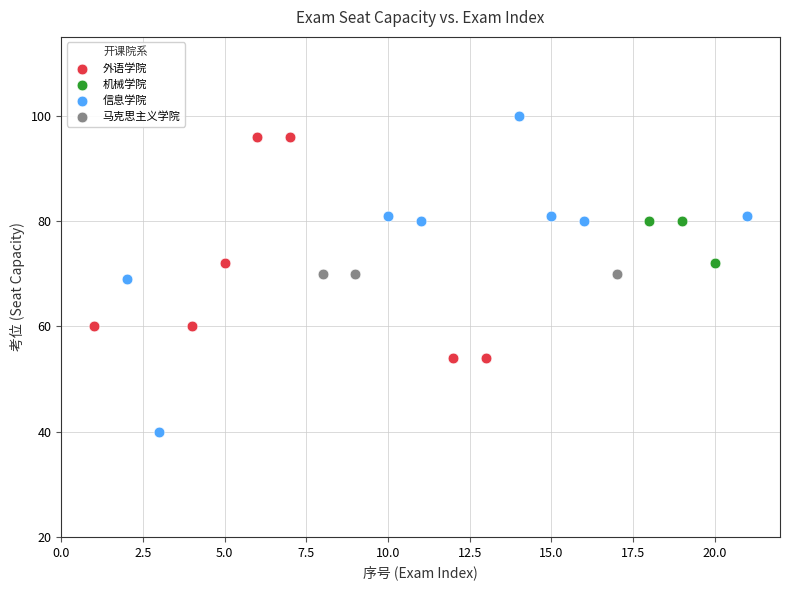

Which series contains the highest Y value?

信息学院